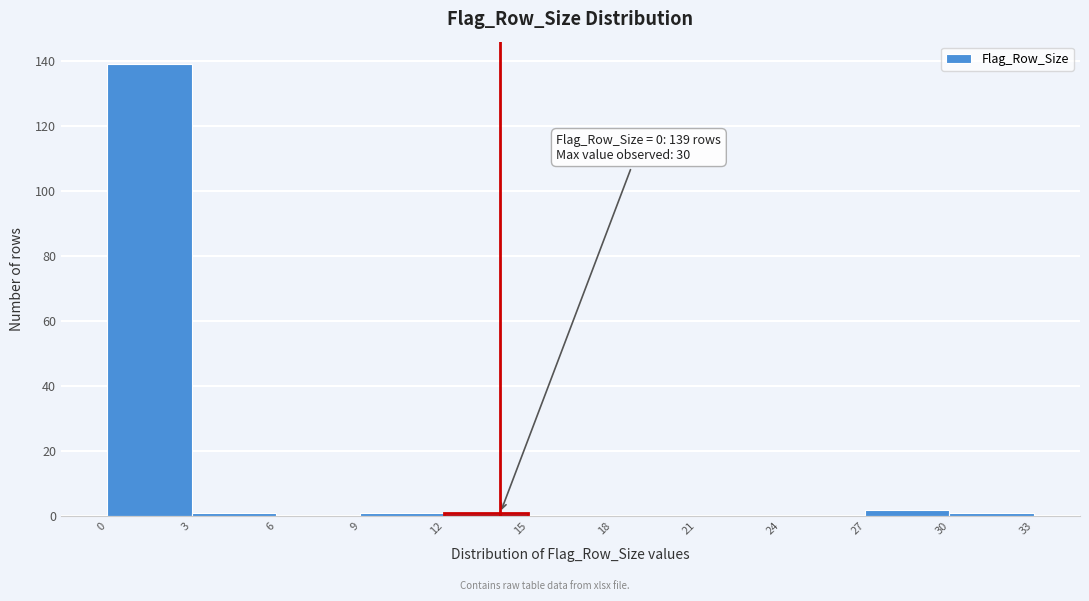

Which range on the x-axis has the tallest bar?

0 to 3